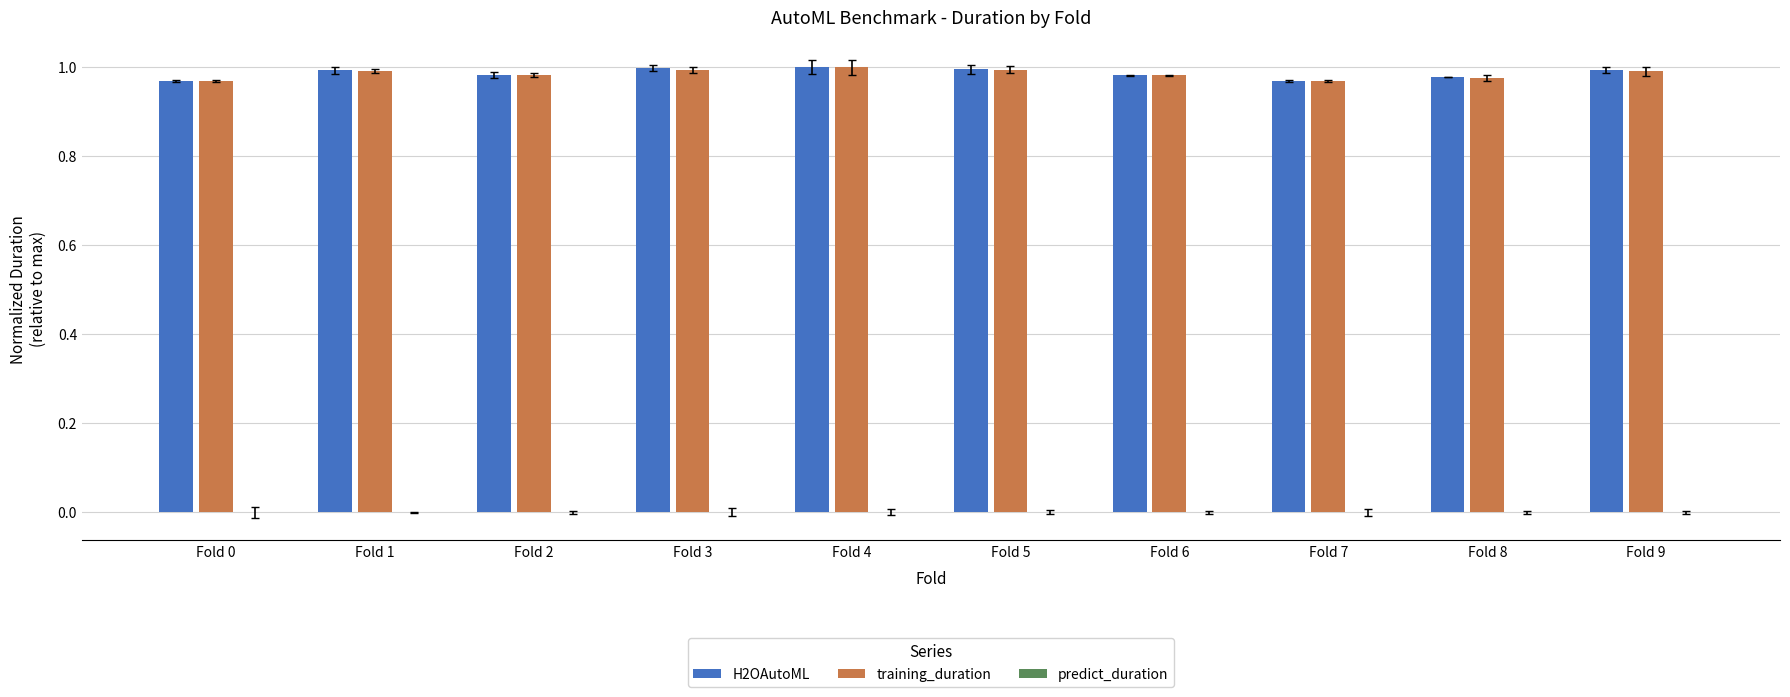

What is the sum of all training_duration values?

9.8